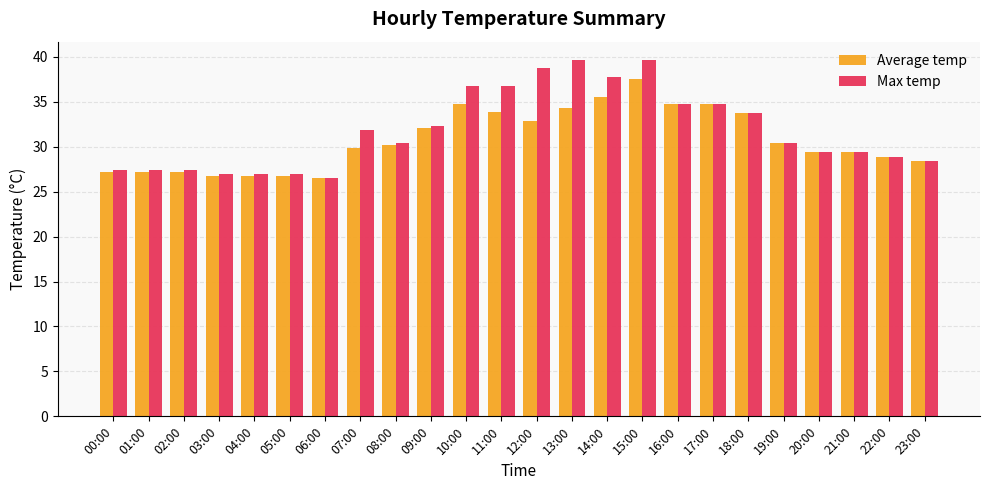

Rank the series by their maximum value, from highest to lowest.

Max temp, Average temp